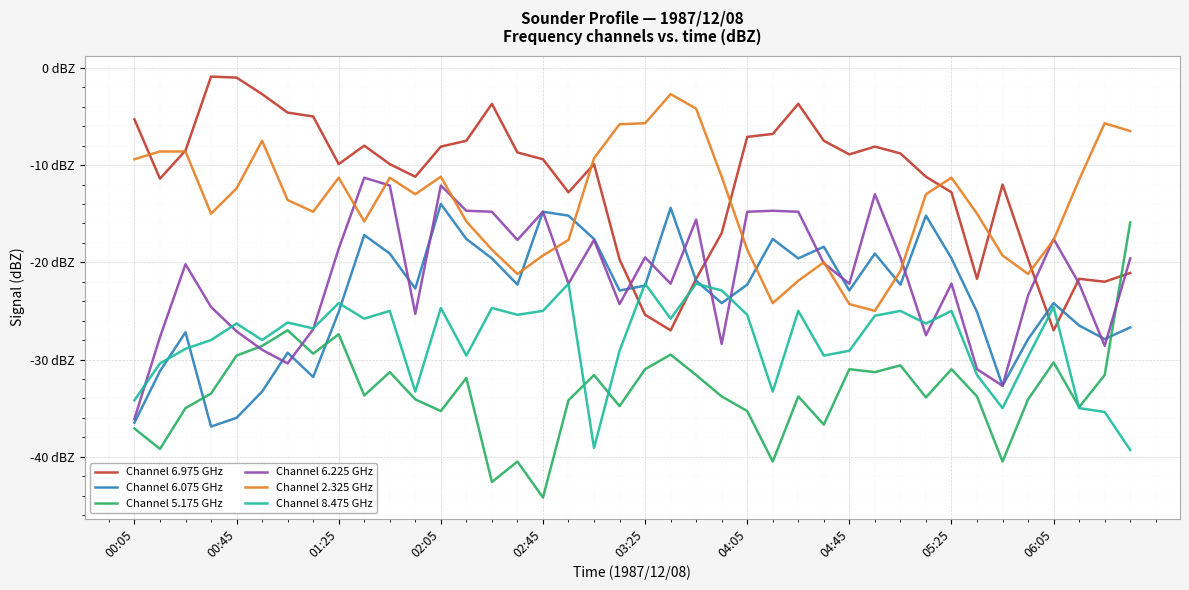

What are all the series names shown in the legend?

Channel 6.975 GHz, Channel 6.075 GHz, Channel 5.175 GHz, Channel 6.225 GHz, Channel 2.325 GHz, Channel 8.475 GHz